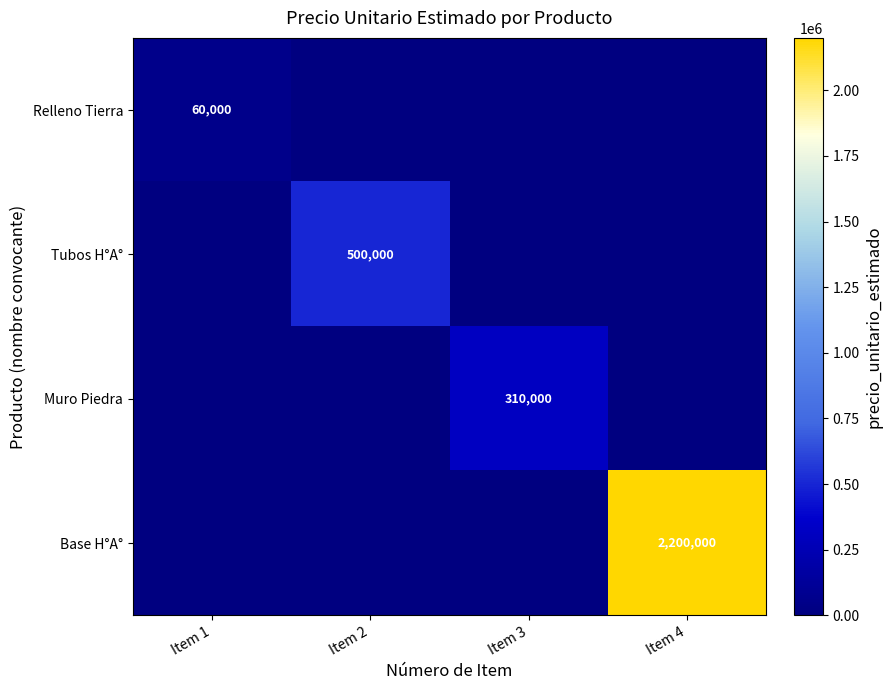

Rank the series at Item 2 from lowest to highest value.

Relleno Tierra, Muro Piedra, Base H°A°, Tubos H°A°